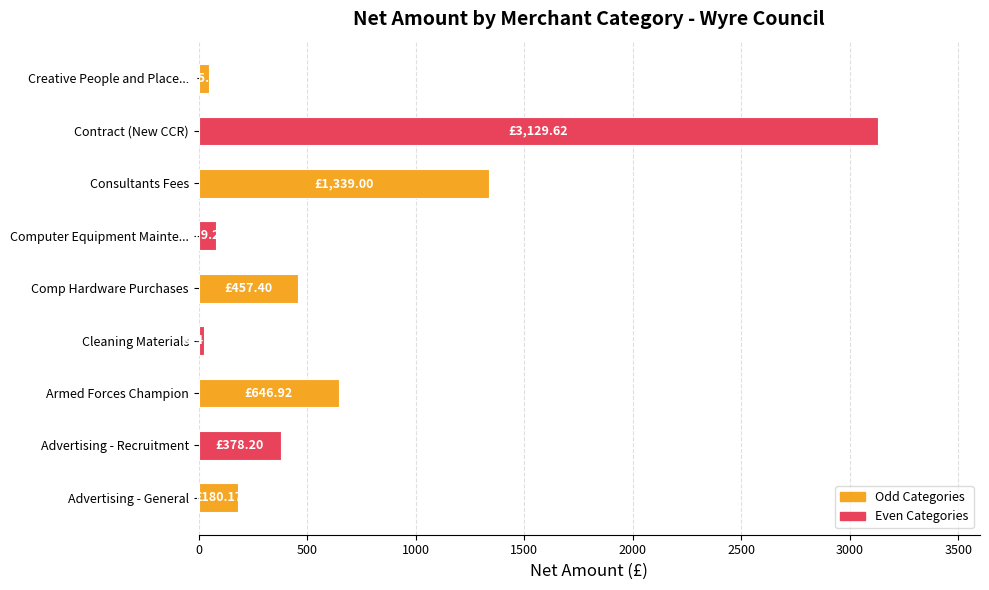

What is the sum of all values?

6281.1